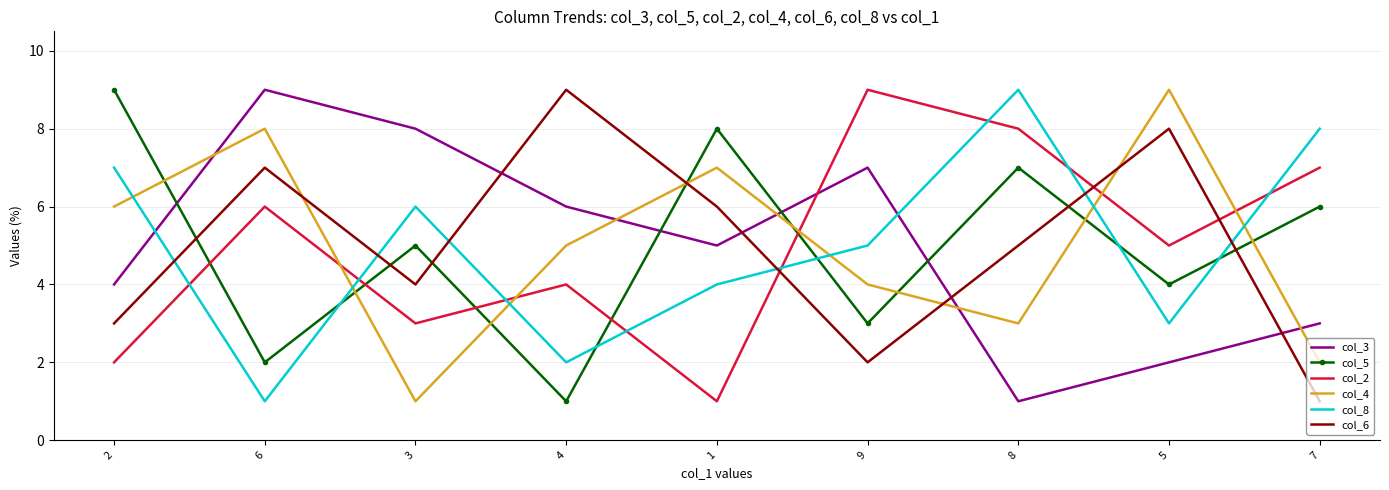

Is the value of col_6 at 5 greater than the value of col_2 at 9?

No